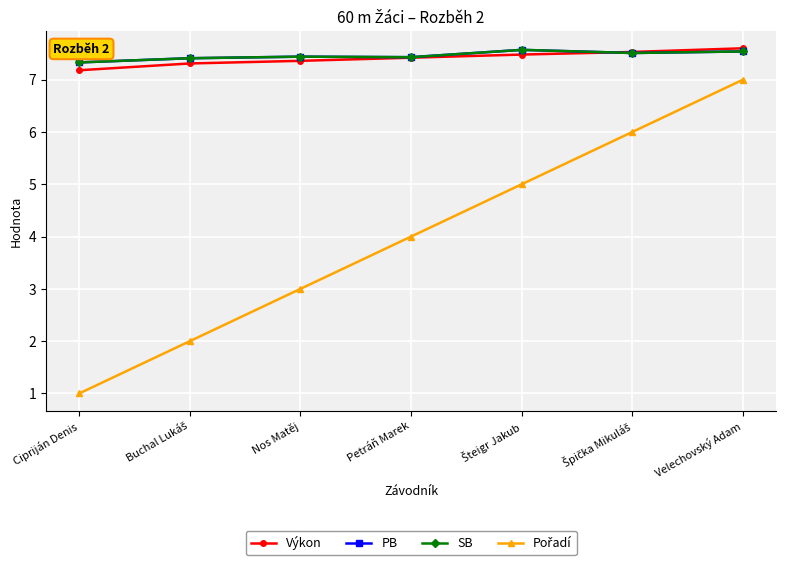

The Výkon series shows 4.1 at Velechovský Adam. True or false?

False